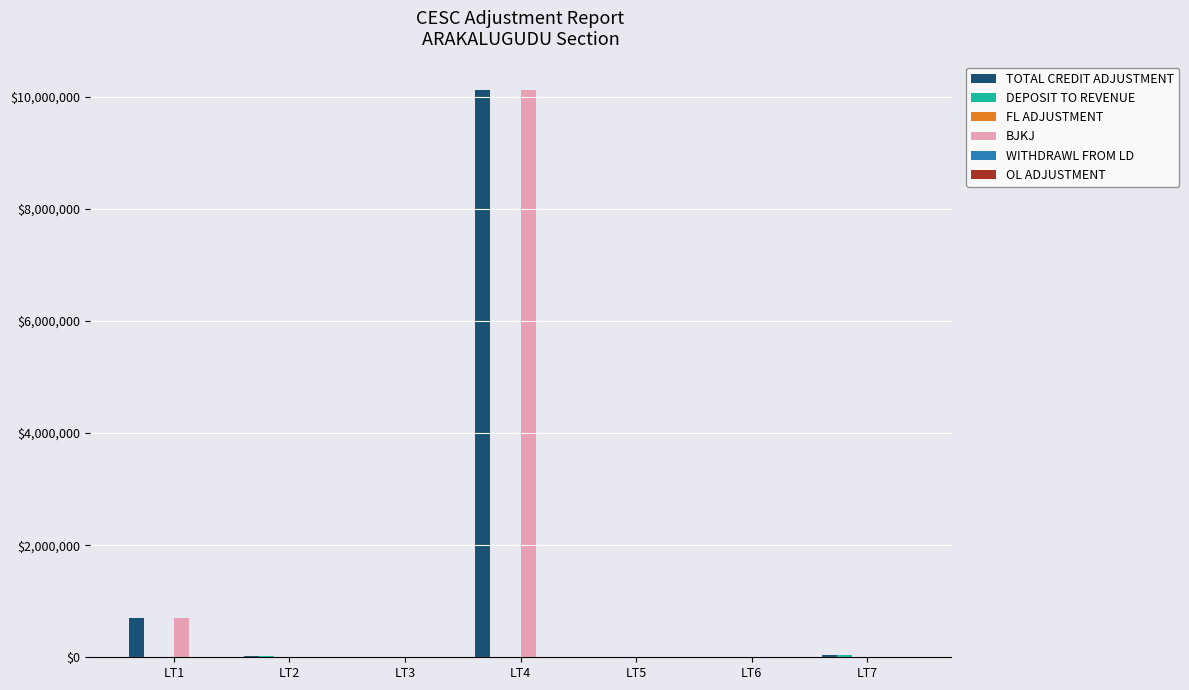

How many categories are shown in the chart?

7